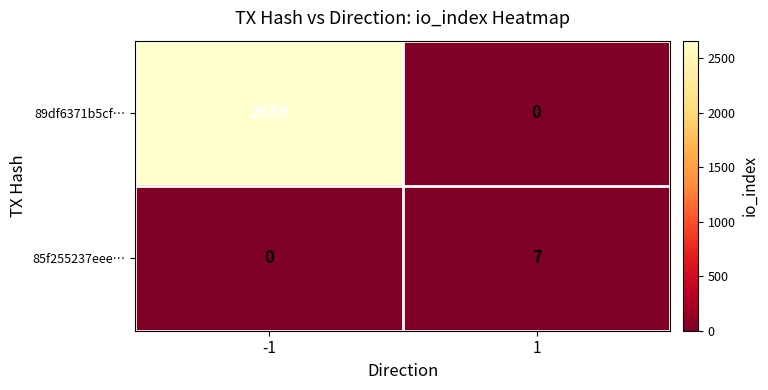

Reading left to right, transcribe all the data shown in this chart.

89df6371b5cf…: -1=2659	1=0
85f255237eee…: -1=0	1=7